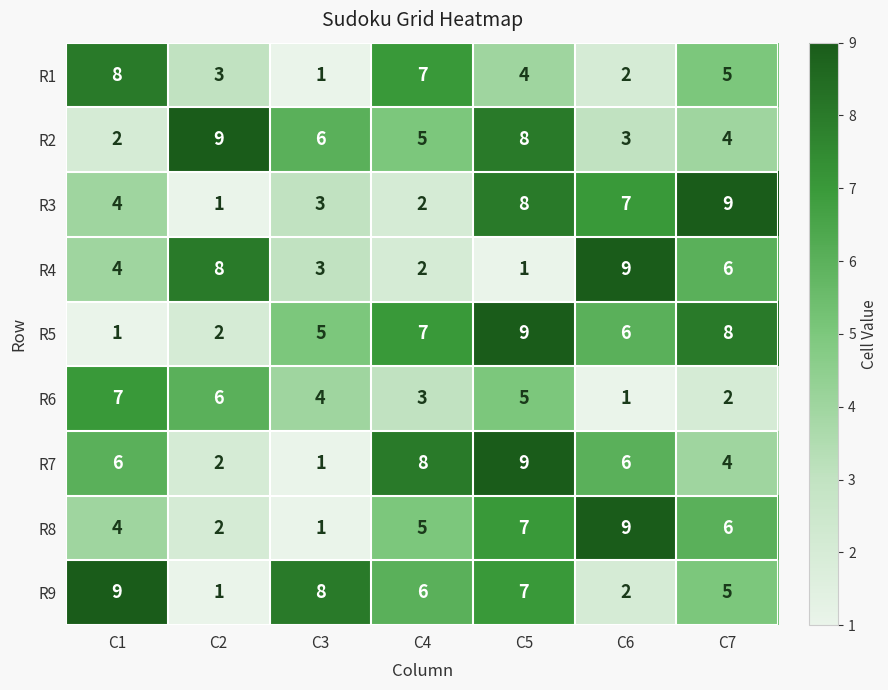

The value of R2 at C6 is 3. True or false?

True